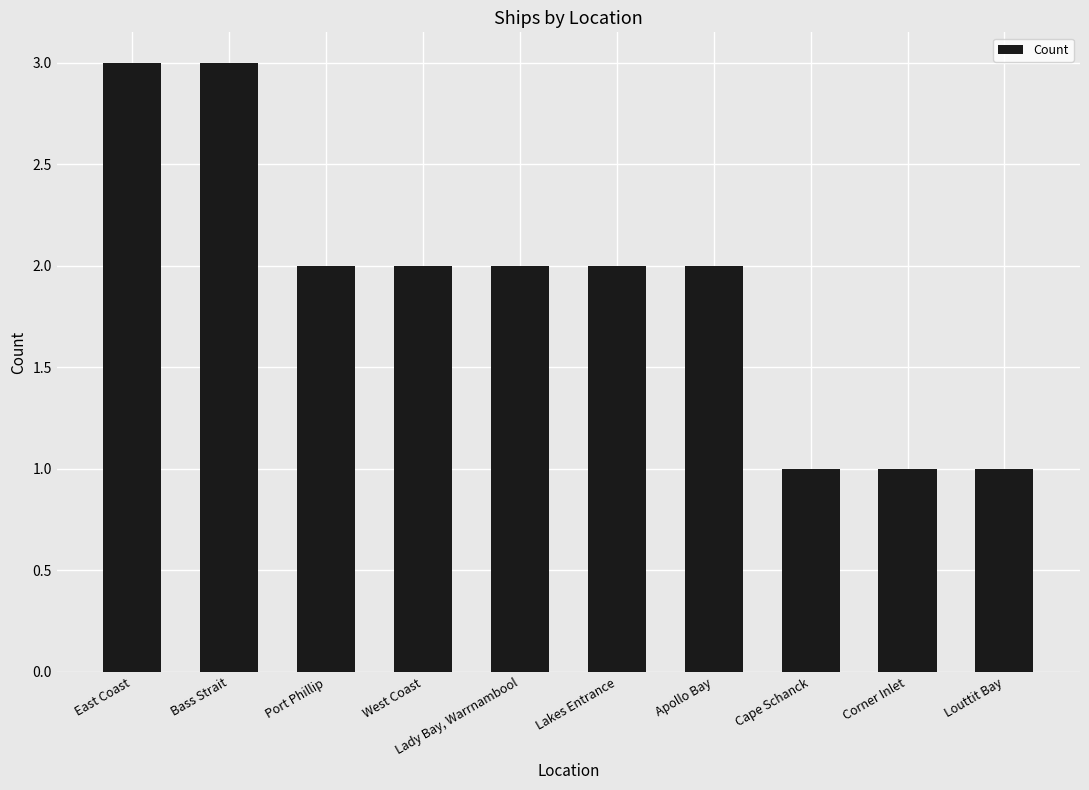

What is the label of the 8th bar from the left?

Cape Schanck